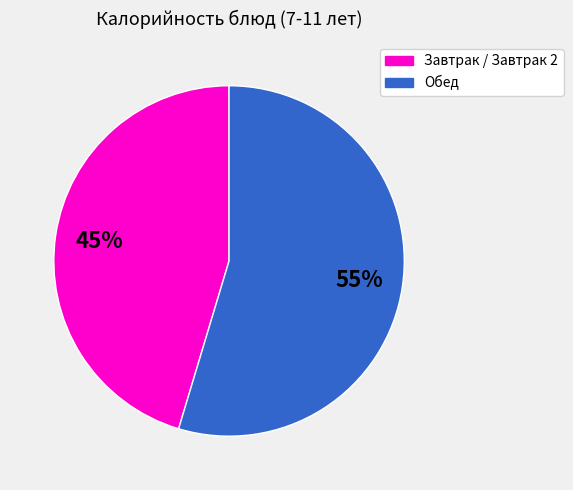

To the nearest percent, what is the average slice percentage?

50%